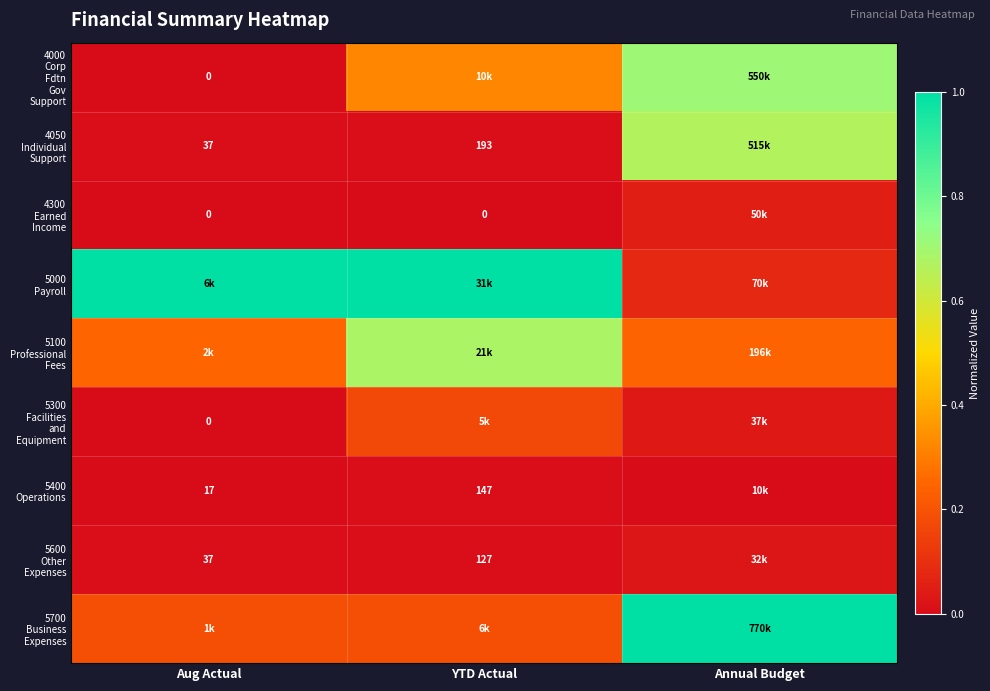

Count the number of data series in this chart.

9